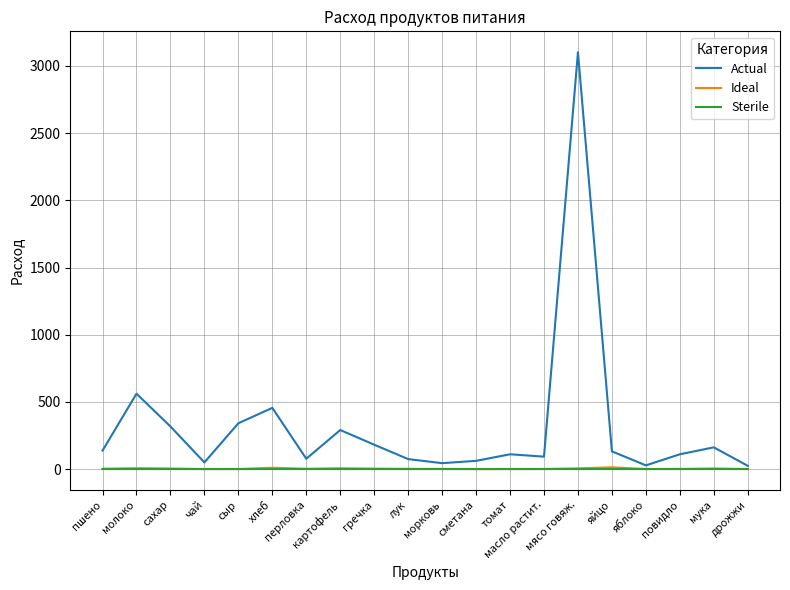

What is the maximum value for Actual?

3102.6